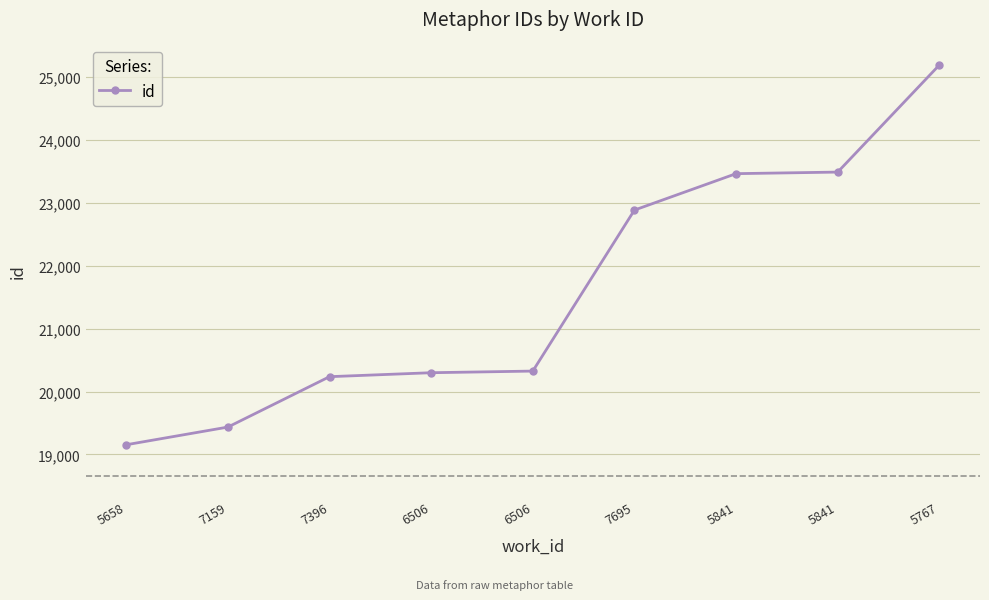

How many series are shown in this chart?

1